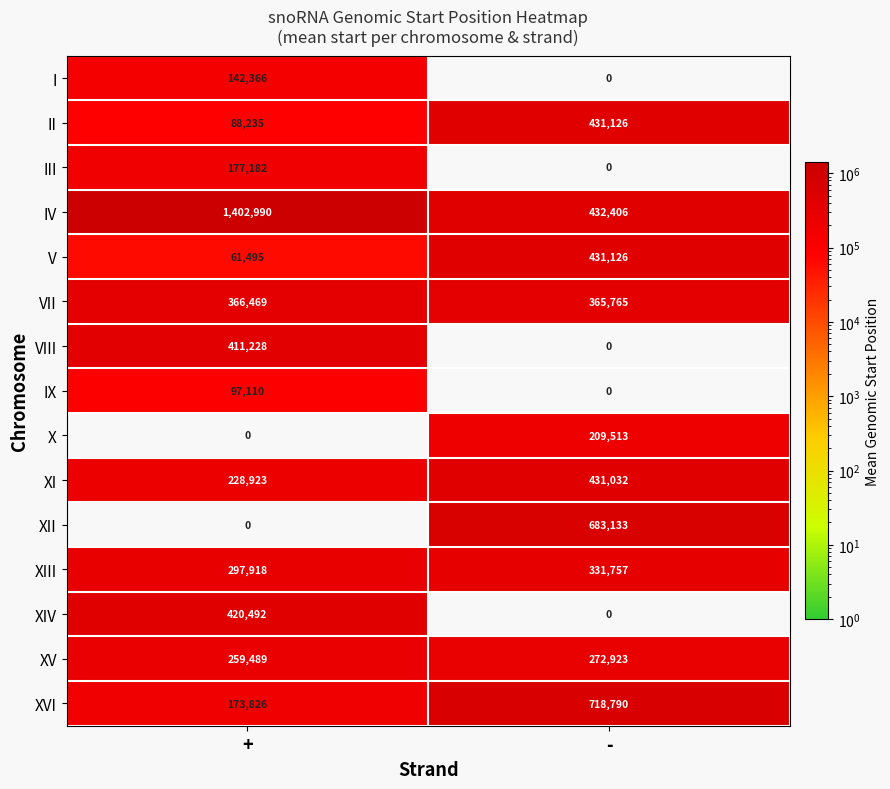

What is the difference between the highest and lowest values at +?

1402990